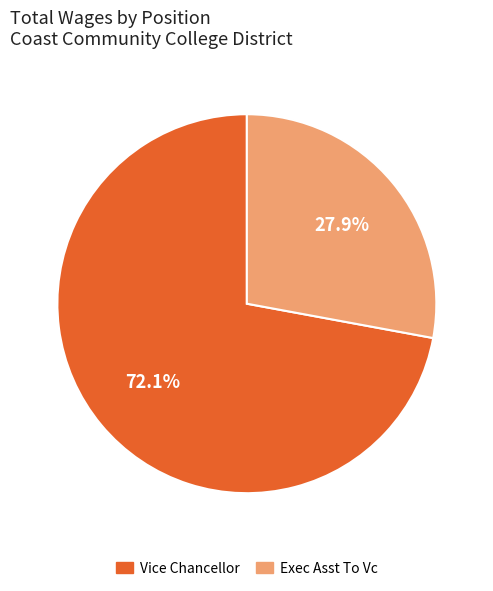

What is the ratio of the value at Vice Chancellor to the value at Exec Asst To Vc?

2.6